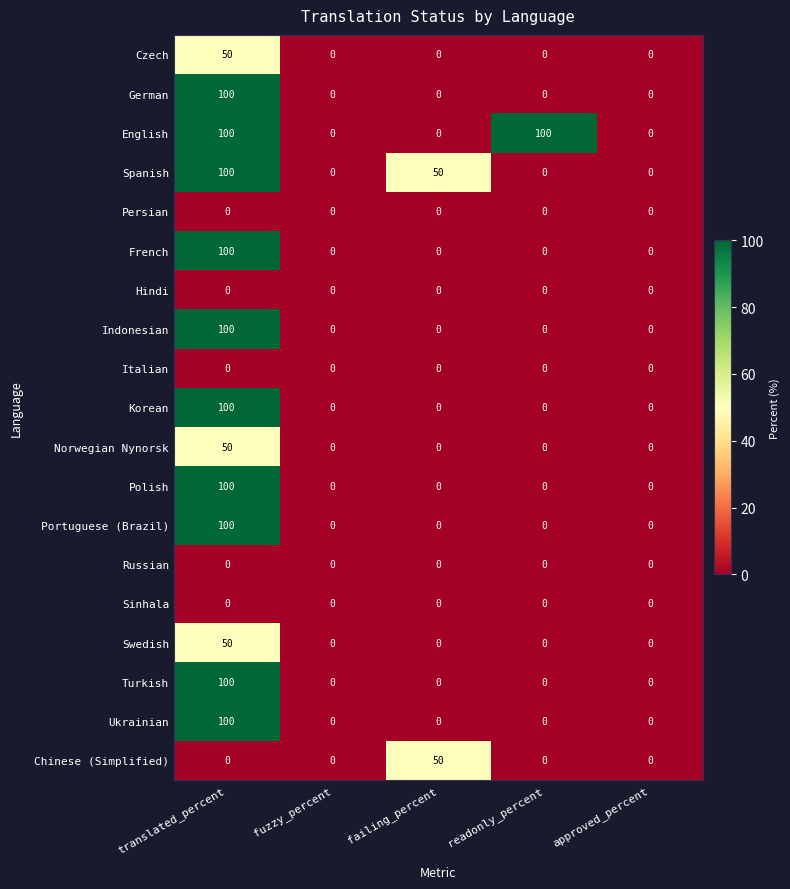

The Italian series shows 0 at fuzzy_percent. True or false?

True